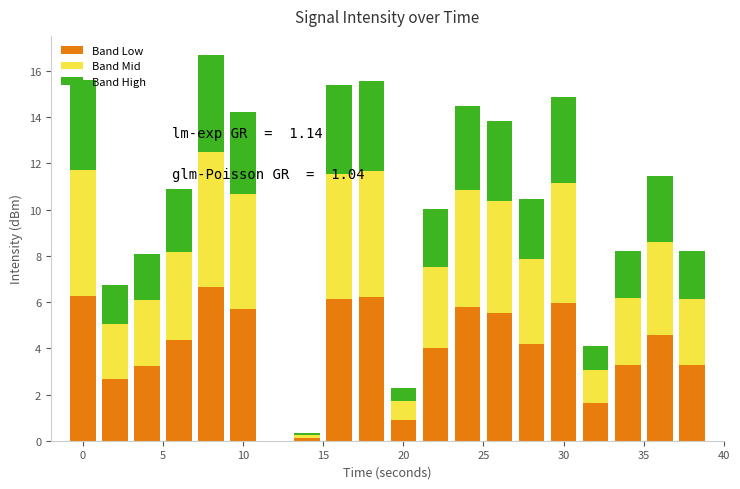

Which series has the widest spread of values?

Band Low